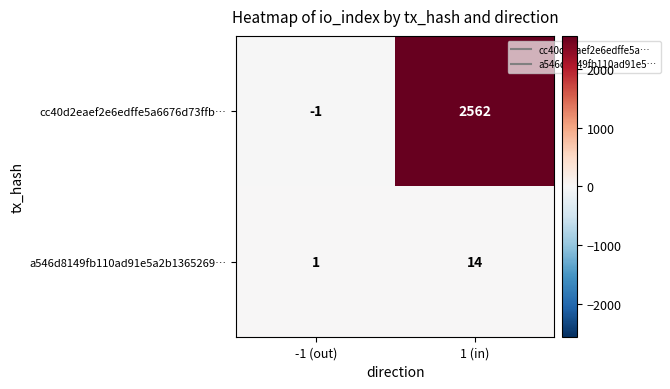

At 1 (in), list the series in order from smallest to largest.

a546d8149fb110ad91e5a2b1365269…, cc40d2eaef2e6edffe5a6676d73ffb…